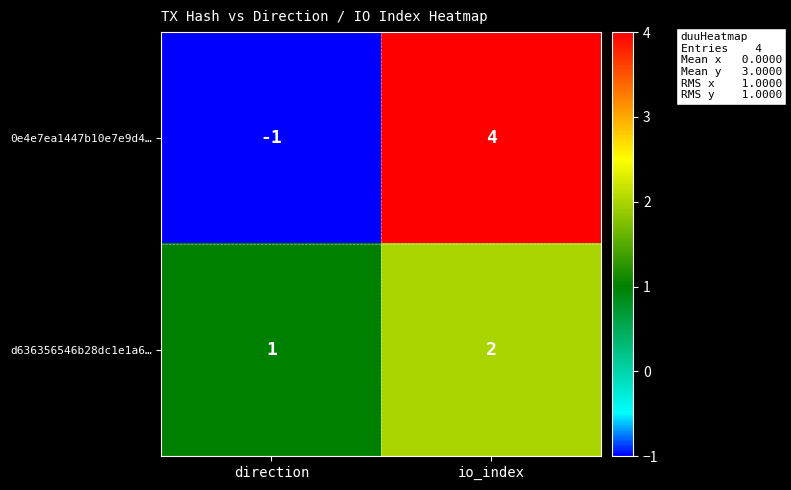

Reading right to left, transcribe all the data shown in this chart.

0e4e7ea1447b10e7e9d4…: 4	-1
d636356546b28dc1e1a6…: 2	1